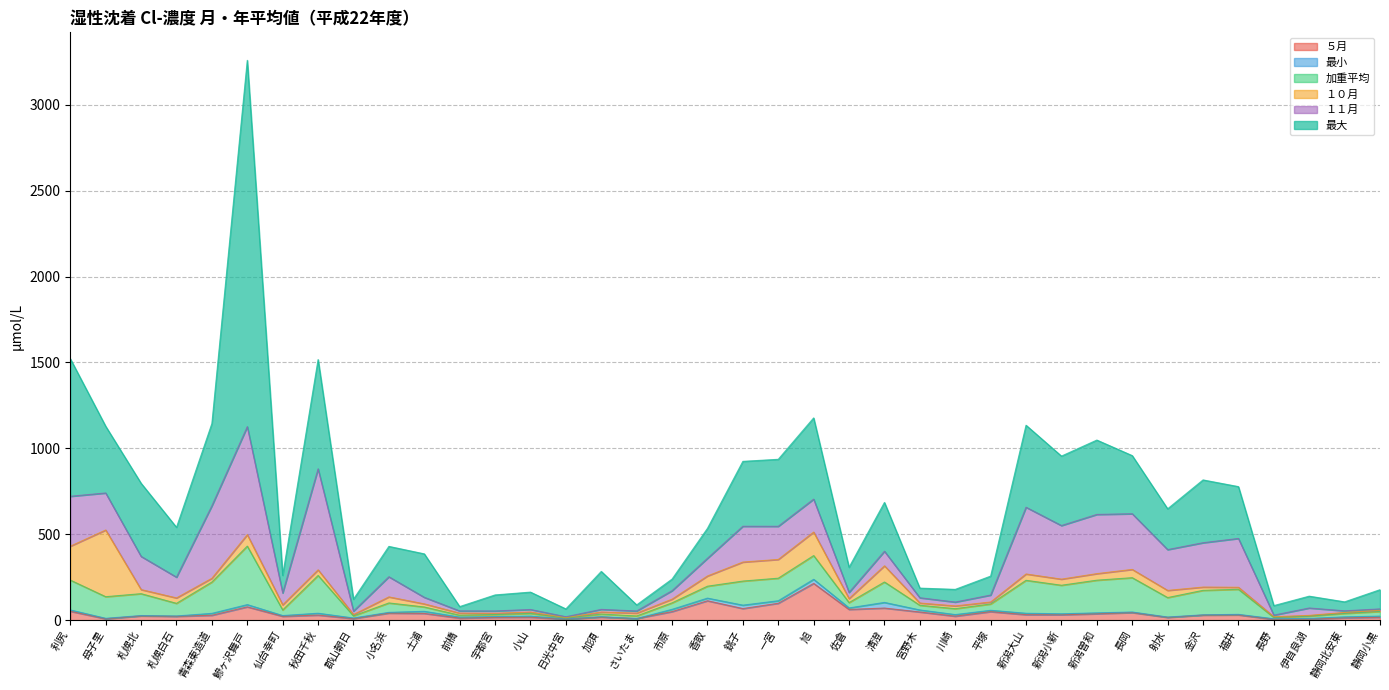

What are all the series names shown in the legend?

５月, 最小, 加重平均, １０月, １１月, 最大